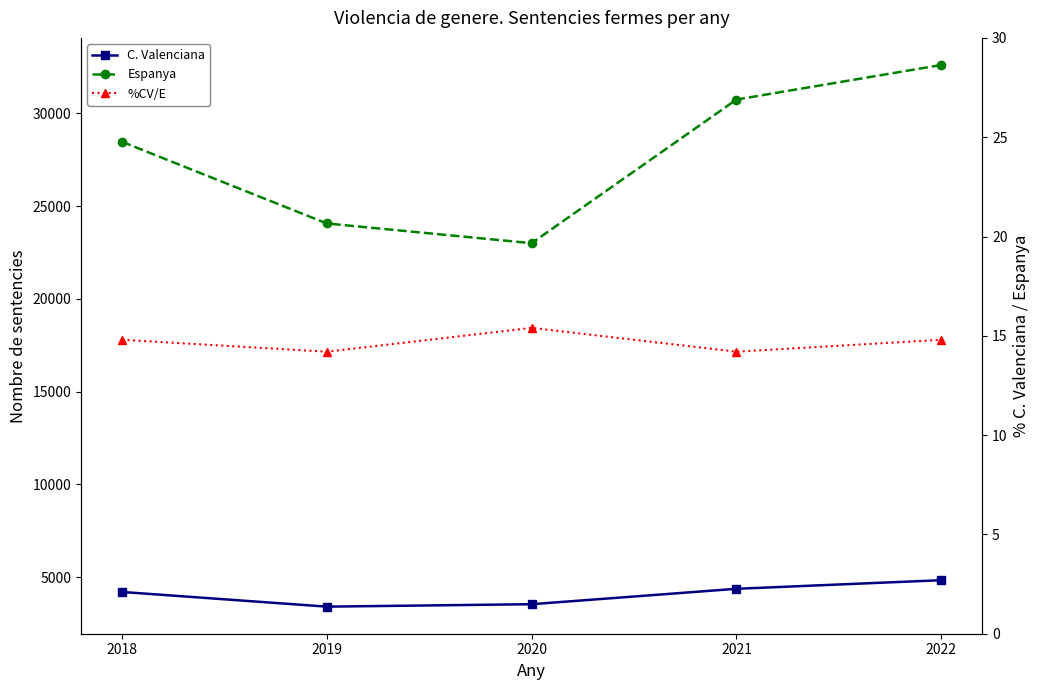

At how many categories does at least one series exceed 8737?

5